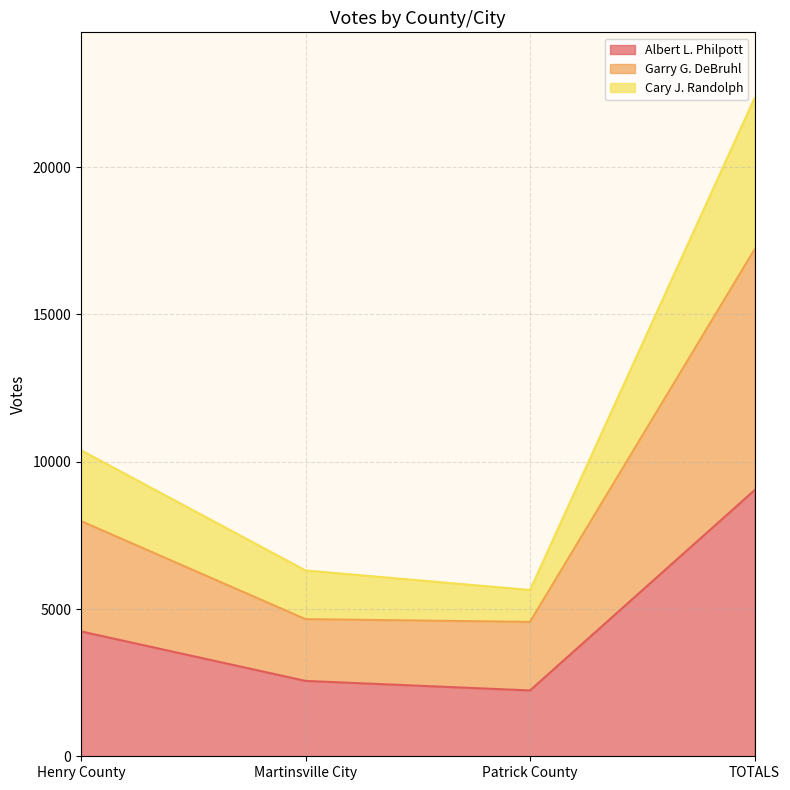

At which category is the sum across all series the highest?

TOTALS